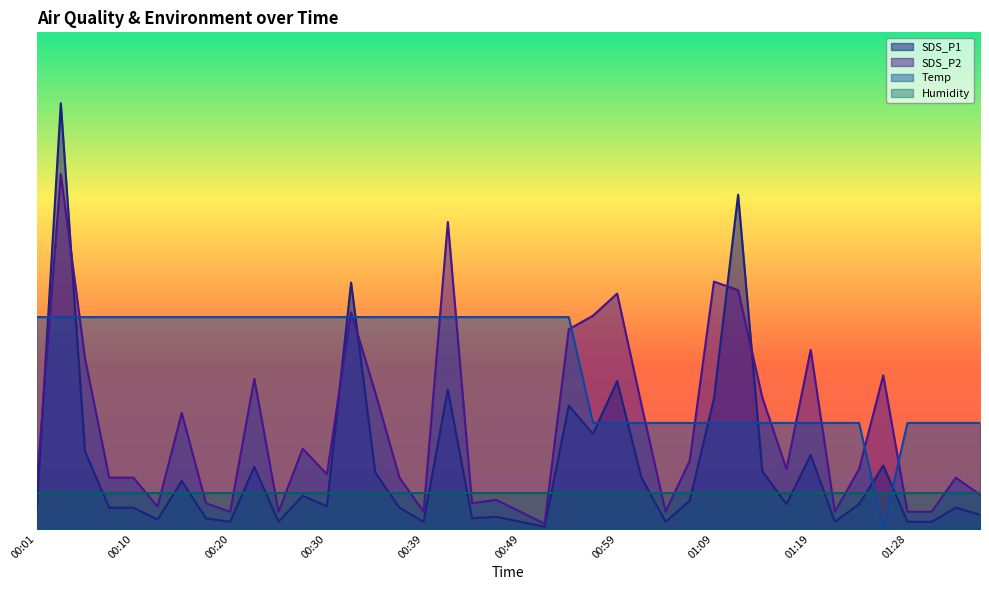

At 00:01, list the series in order from largest to smallest.

Temp, SDS_P2, Humidity, SDS_P1